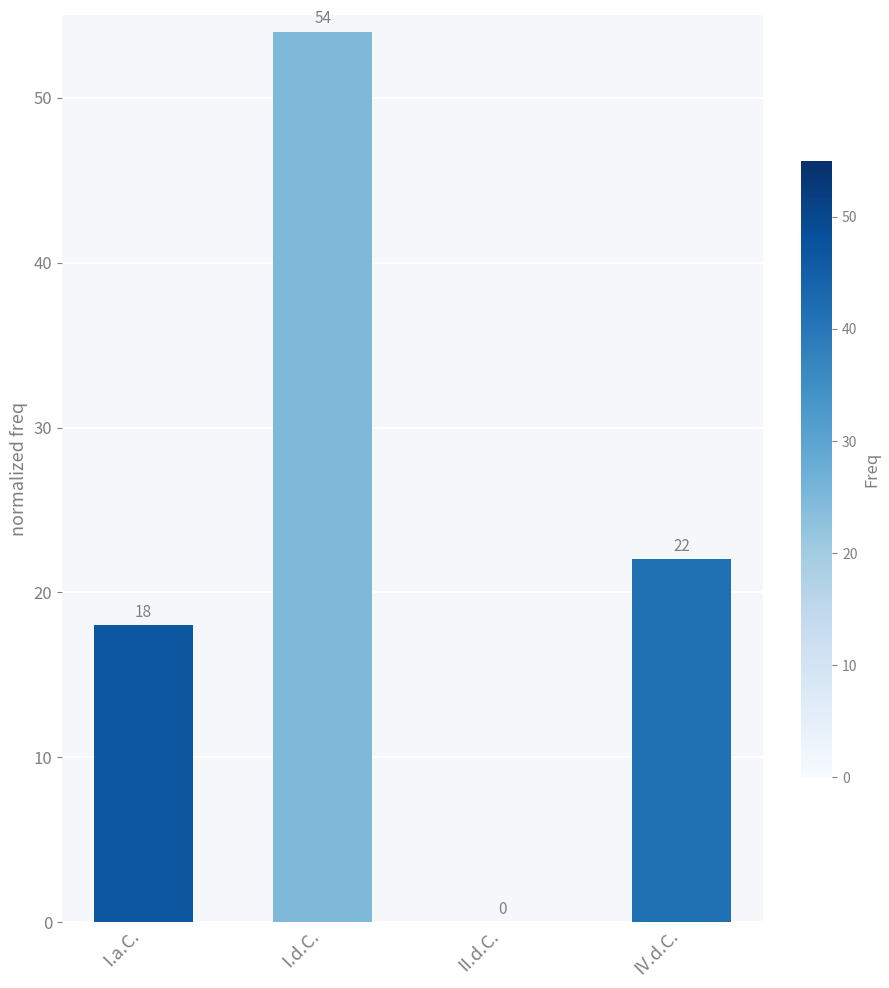

Where does the data first go above 22?

I.d.C.